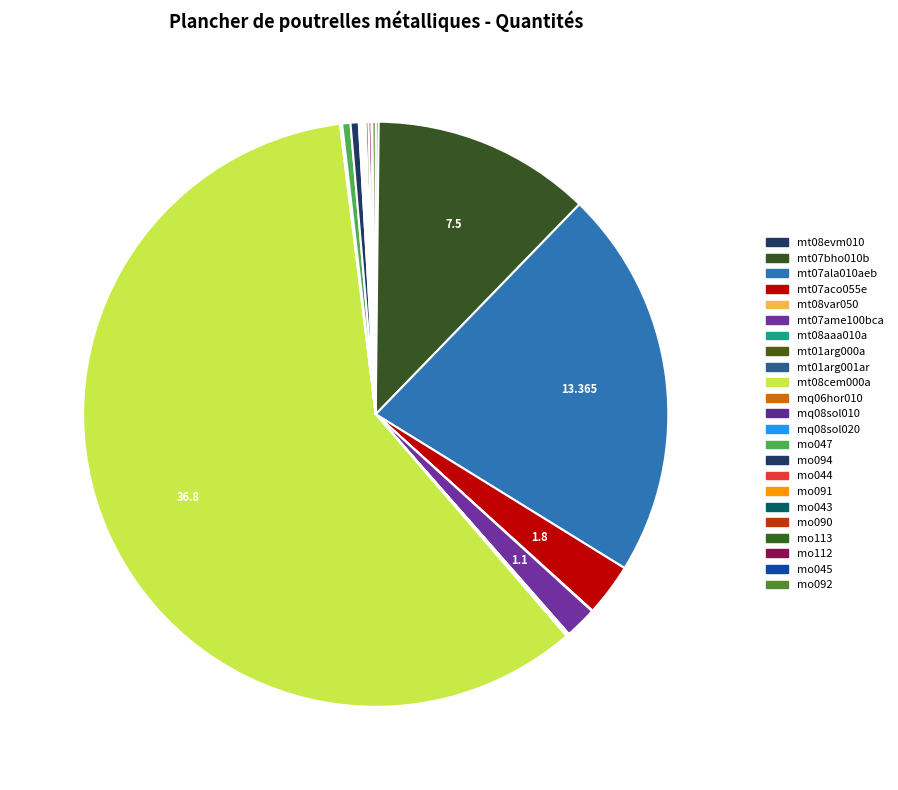

Between mt08aaa010a and mt07bho010b, which is larger?

mt07bho010b